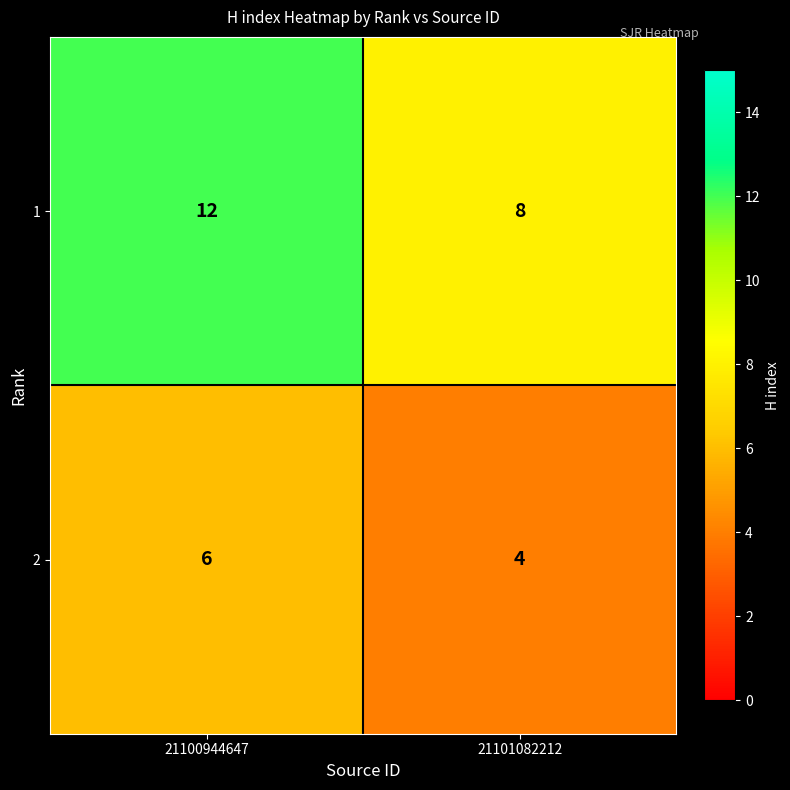

At which category does the chart reach its peak across all series?

21100944647